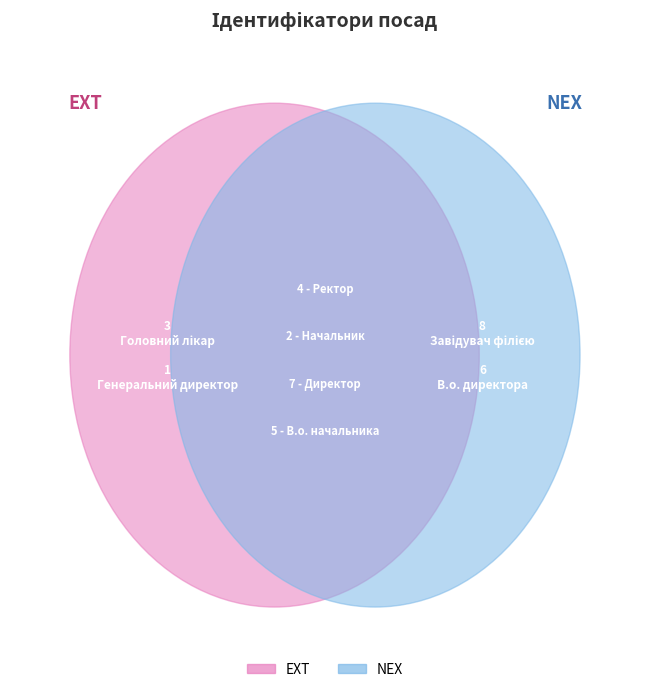

What is the ratio of the value at Генеральний директор to the value at Головний лікар?

0.3